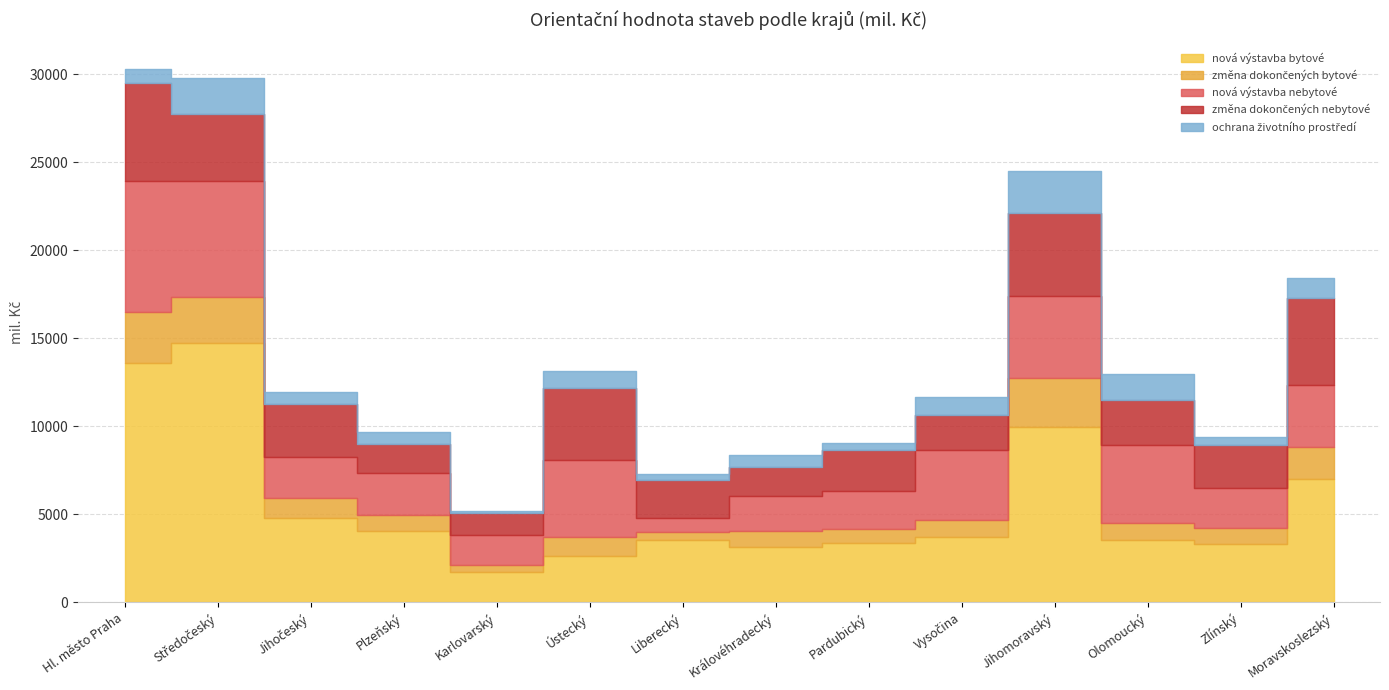

List the labels in order of nová výstavba nebytové value, largest first.

Hl. město Praha, Středočeský, Jihomoravský, Ústecký, Olomoucký, Vysočina, Moravskoslezský, Plzeňský, Jihočeský, Zlínský, Pardubický, Královéhradecký, Karlovarský, Liberecký